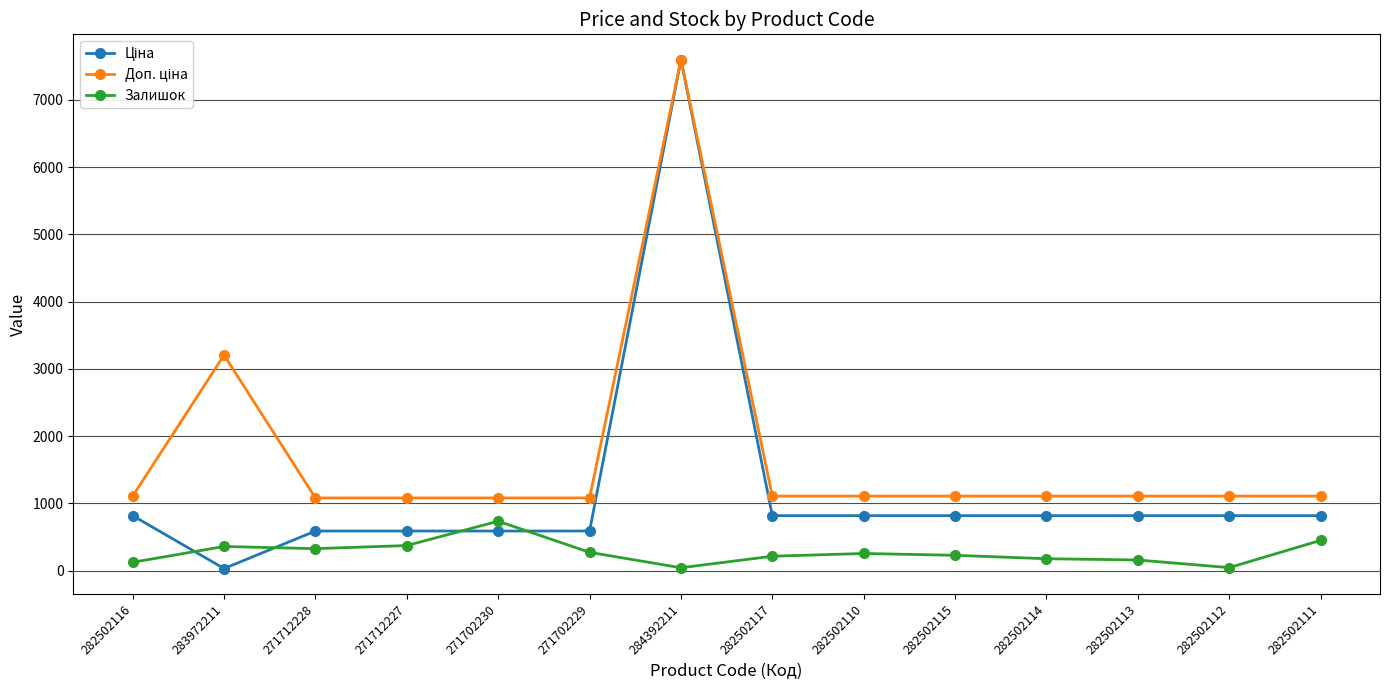

At which label does Залишок first exceed 256?

283972211